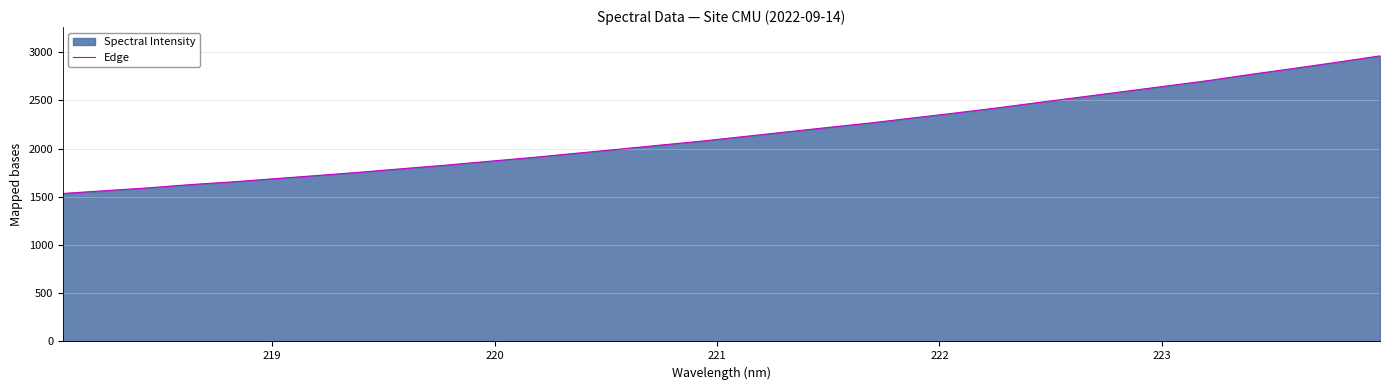

What is the smallest value displayed?

1535.2